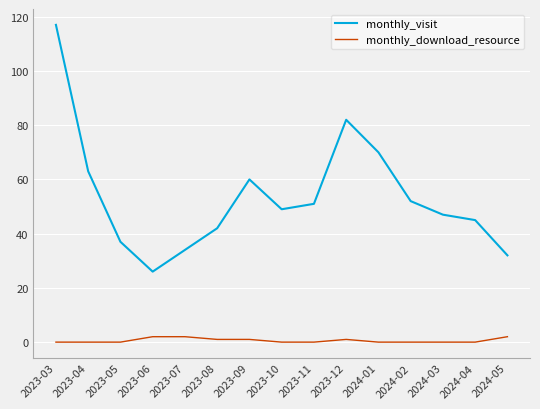

True or false: monthly_visit has a value of 111 at 2024-01.

False